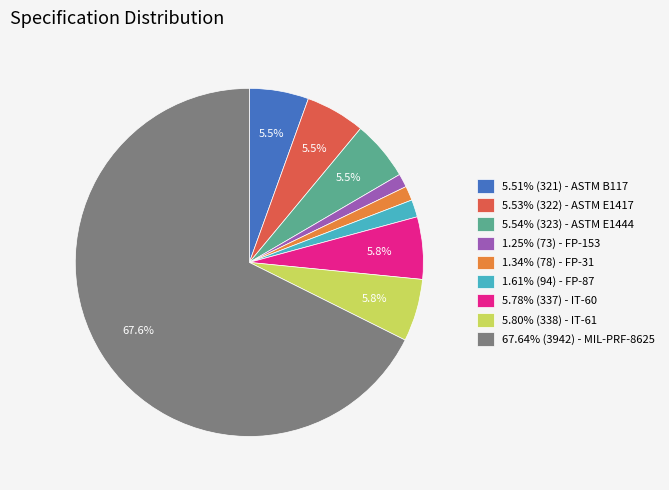

Is there any slice that represents more than half of the pie?

Yes